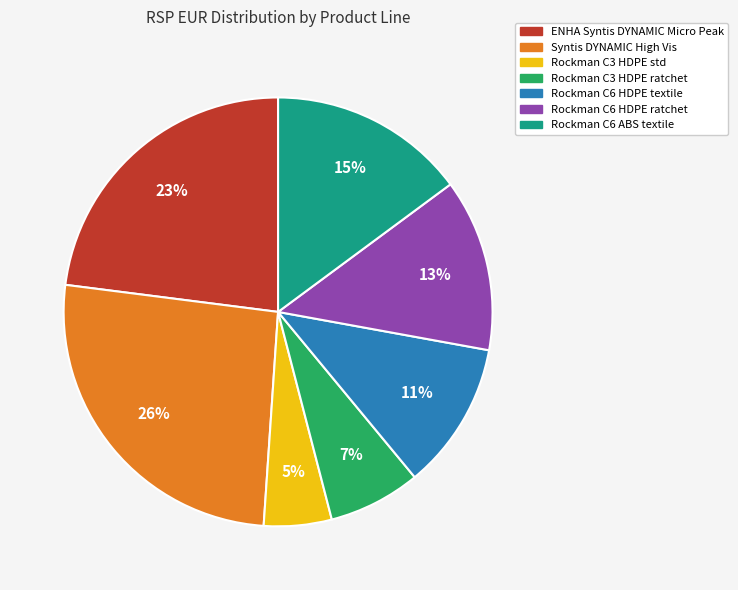

To the nearest percent, what percentage of the pie is Rockman C3 HDPE ratchet?

7%